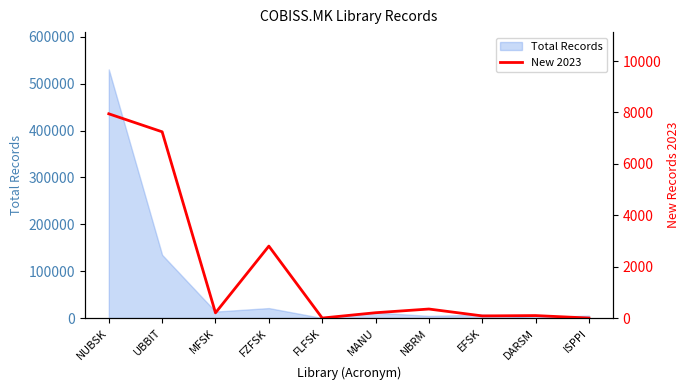

What is the change in value from NUBSK to NBRM?

-7595